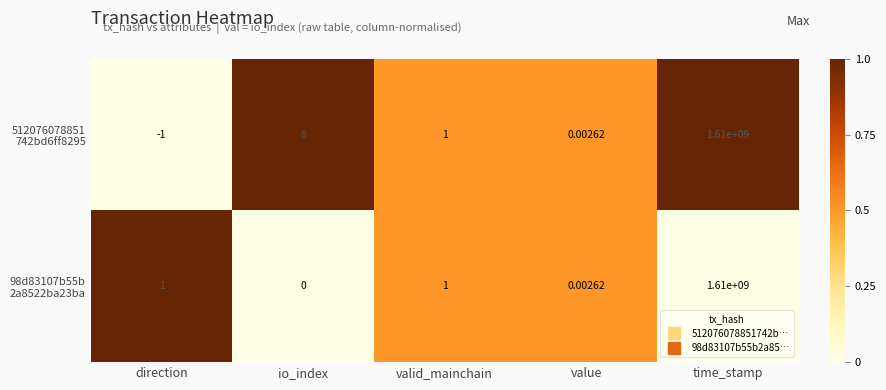

Which category has the lowest value across all series?

direction